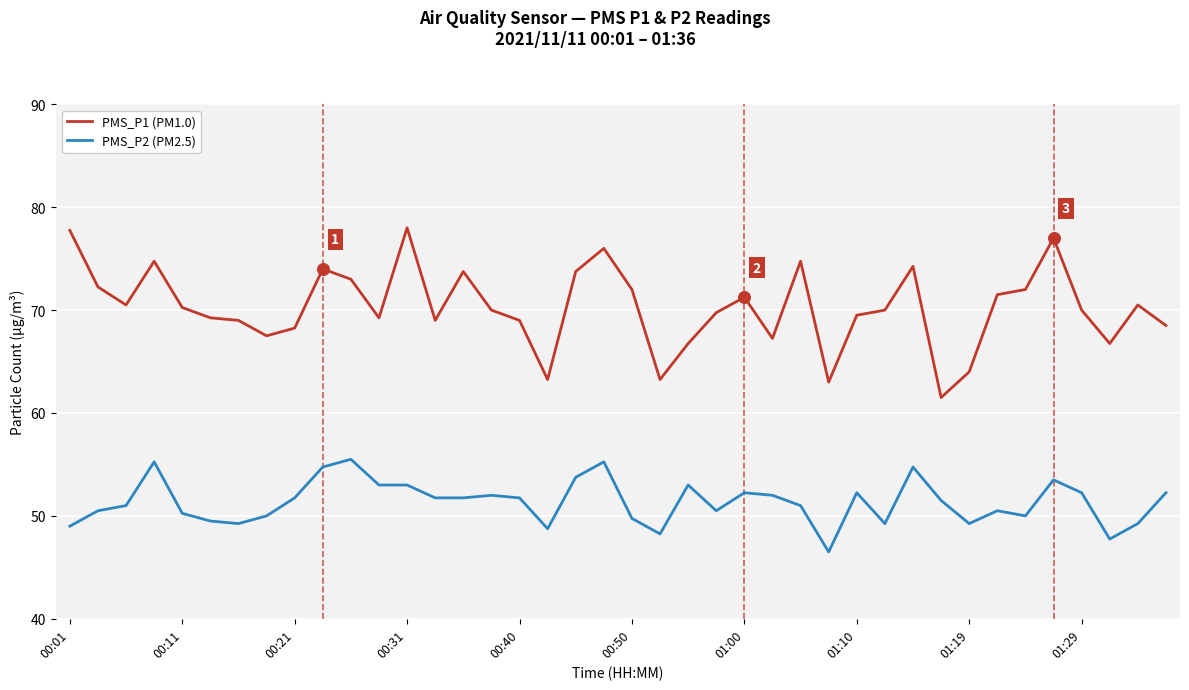

Which series has the largest total across all categories?

PMS_P1 (PM1.0)